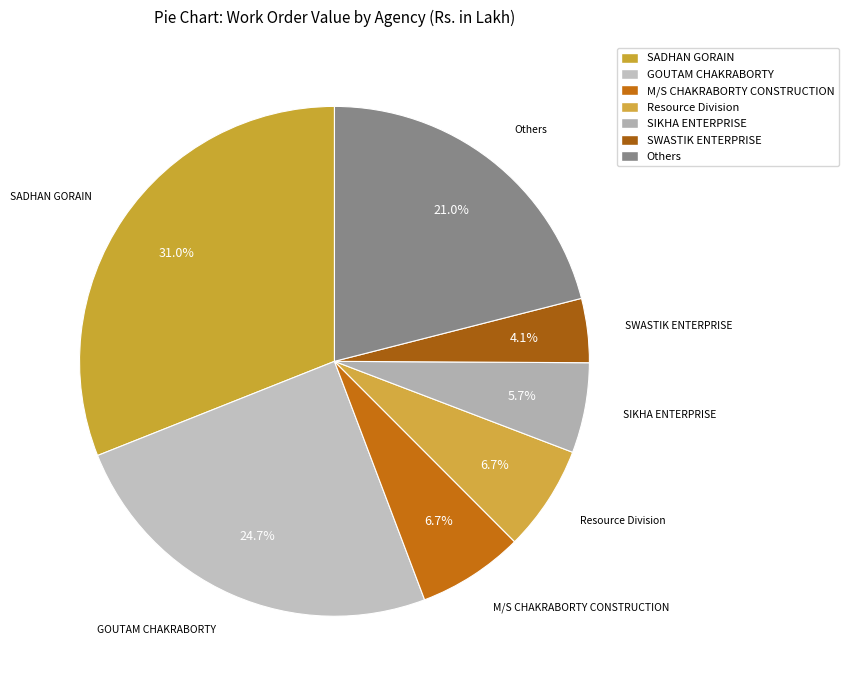

Count the number of slices in the pie.

7